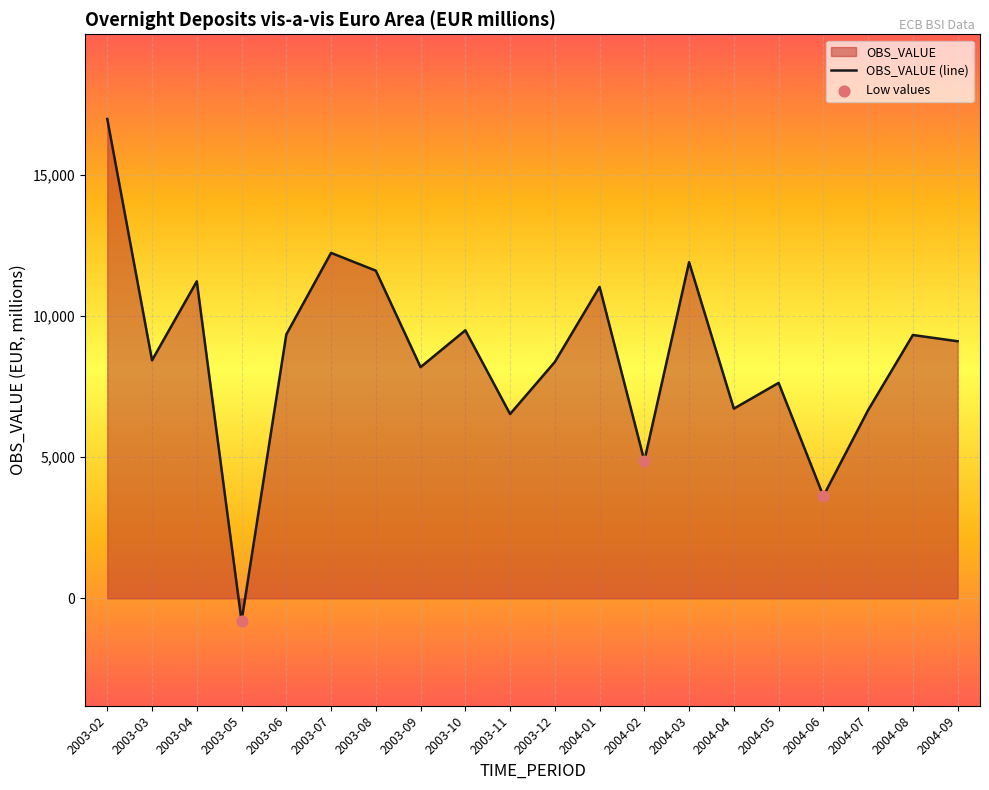

Between 2003-09 and 2004-03, which is larger?

2004-03